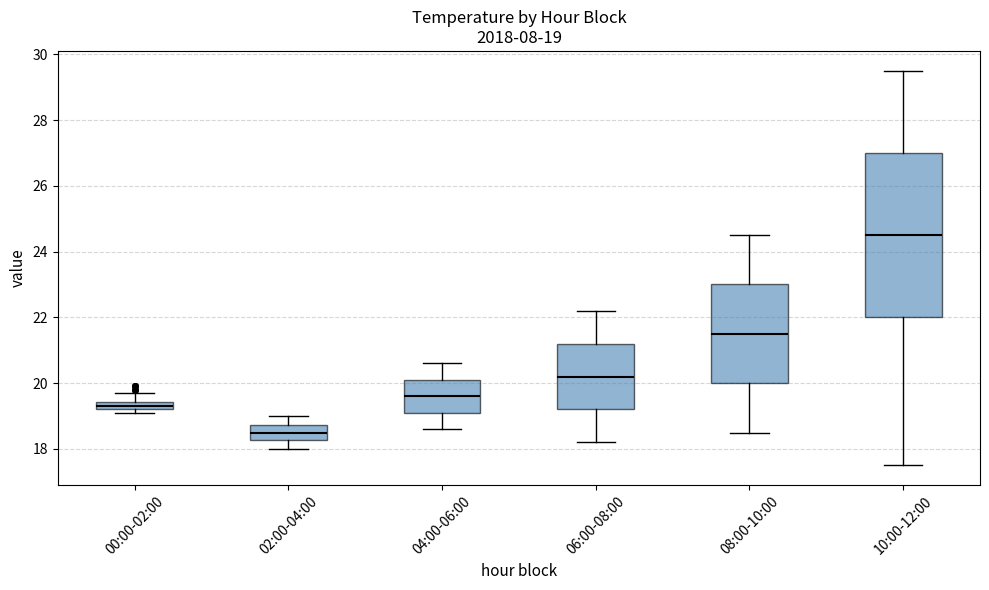

Which box has the lowest median line?

02:00-04:00